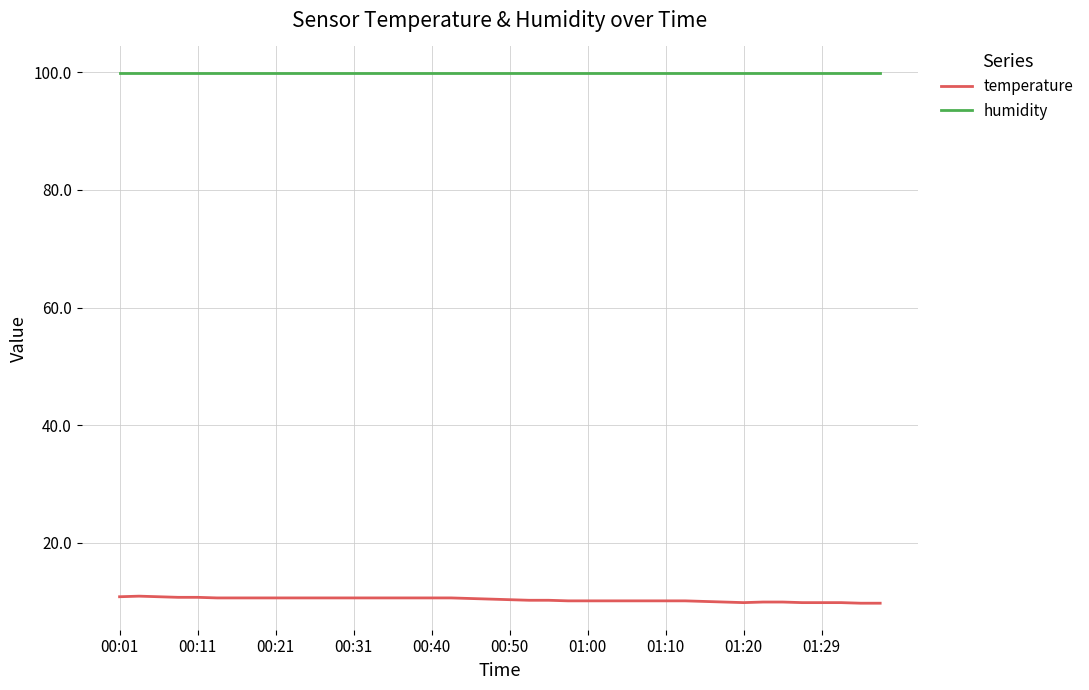

Is this an area chart (filled region under the line)?

No